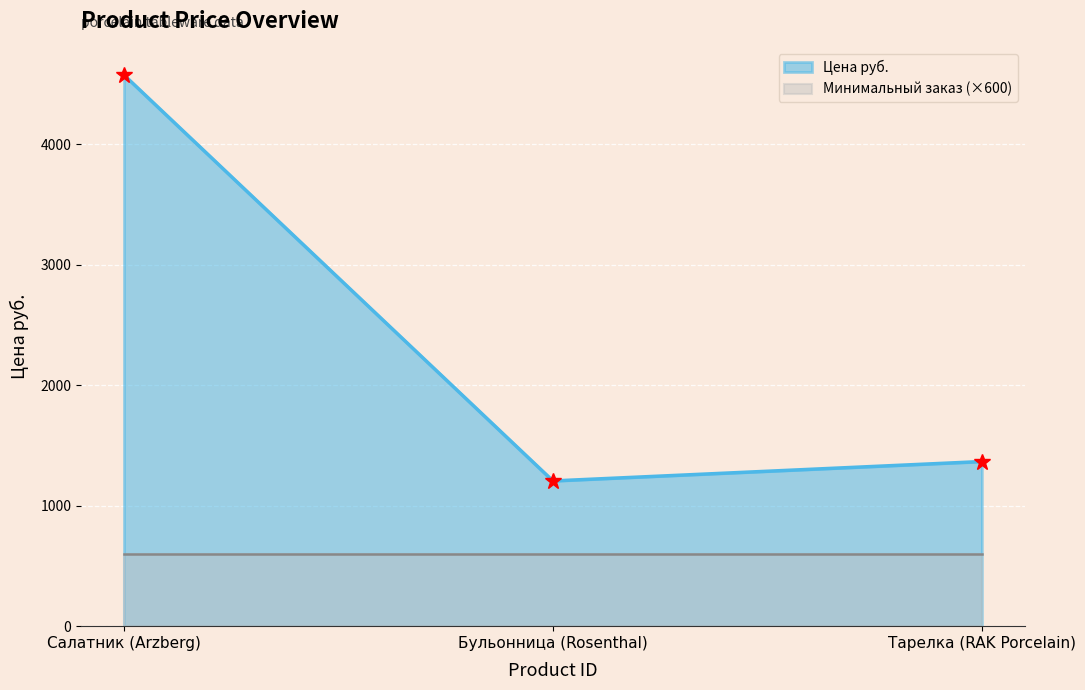

What is the difference between the second highest and minimum values?

160.9